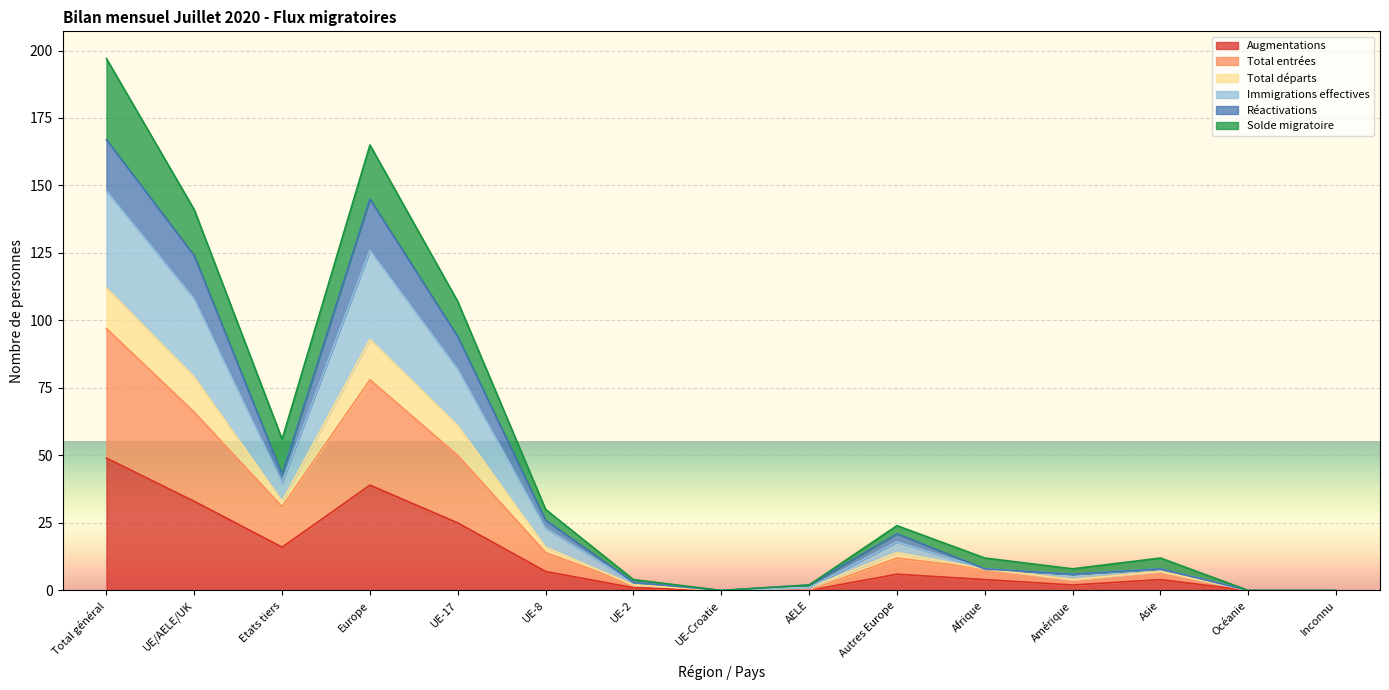

What is the difference between the maximum and minimum values in the Augmentations series?

49